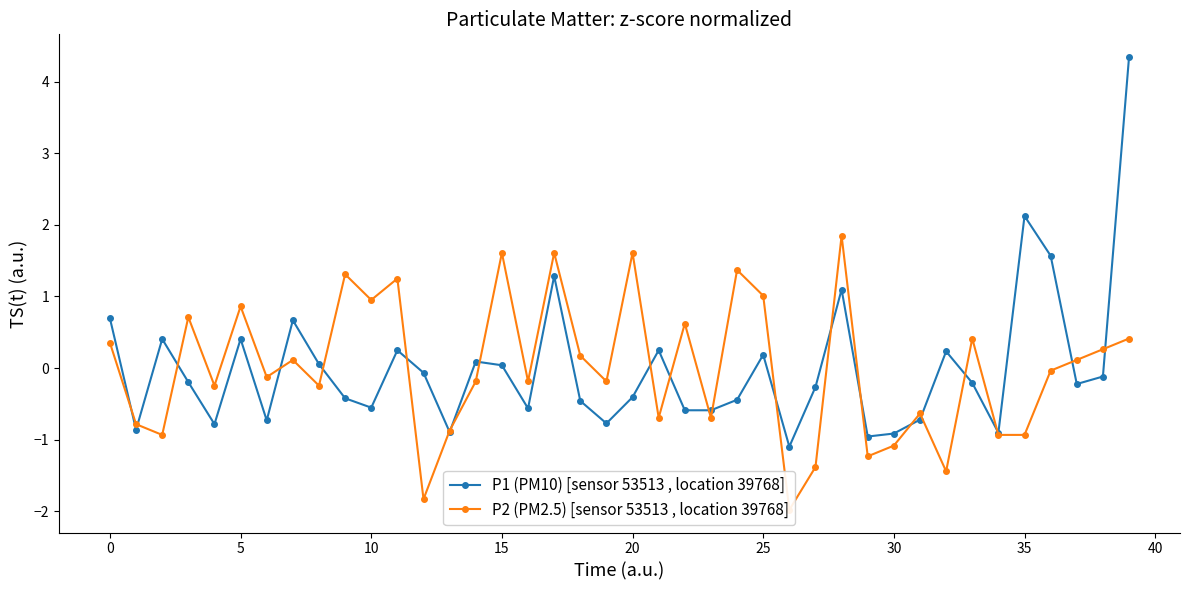

What is the difference between the maximum and minimum values in the P1 (PM10) [sensor 53513 , location 39768] series?

5.4